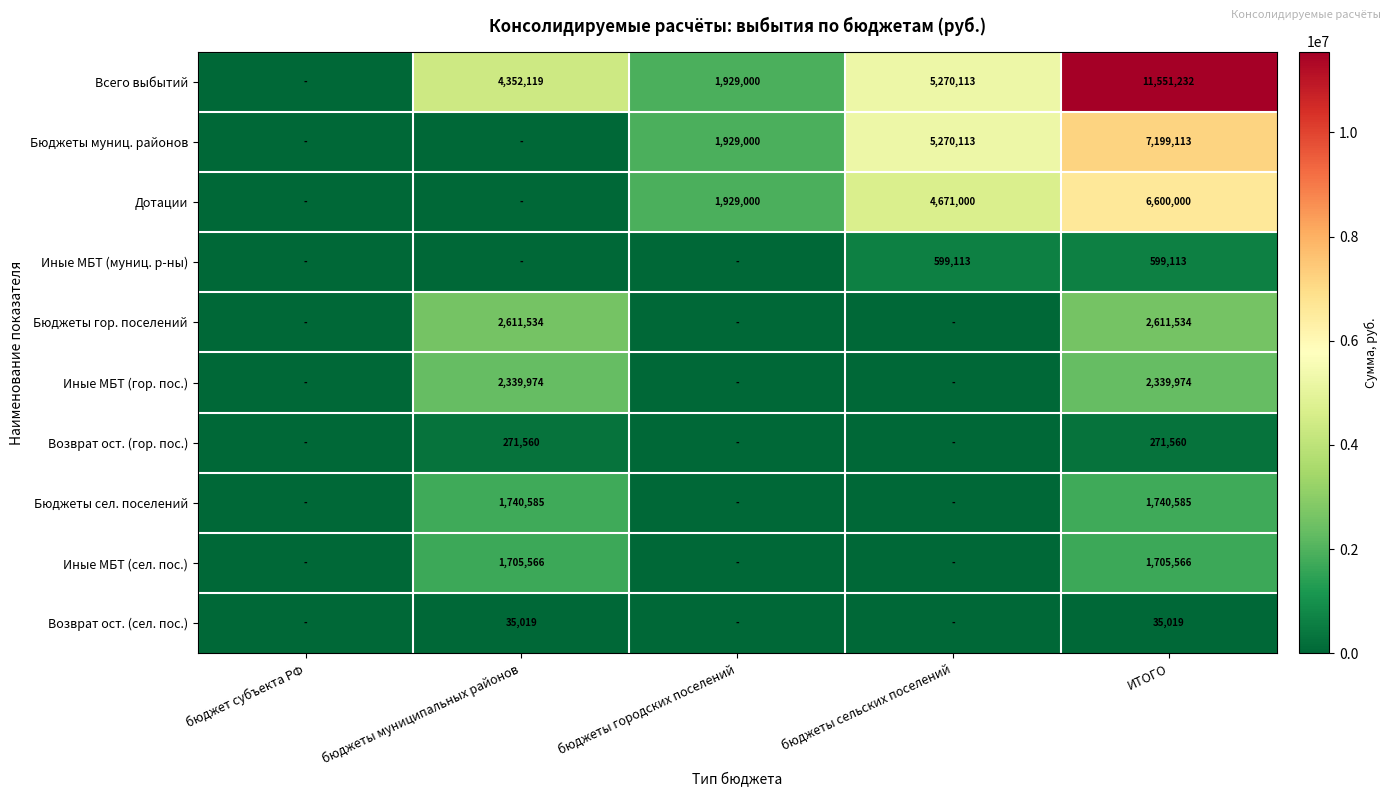

The Бюджеты муниц. районов series shows 12562028 at ИТОГО. True or false?

False